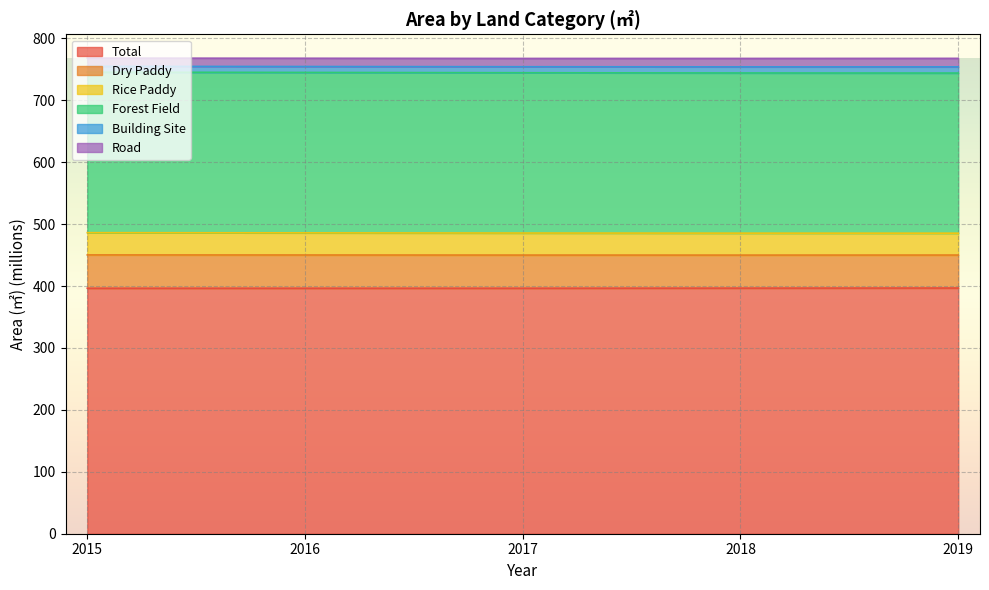

Between 2018 and 2015, which is larger?

2018